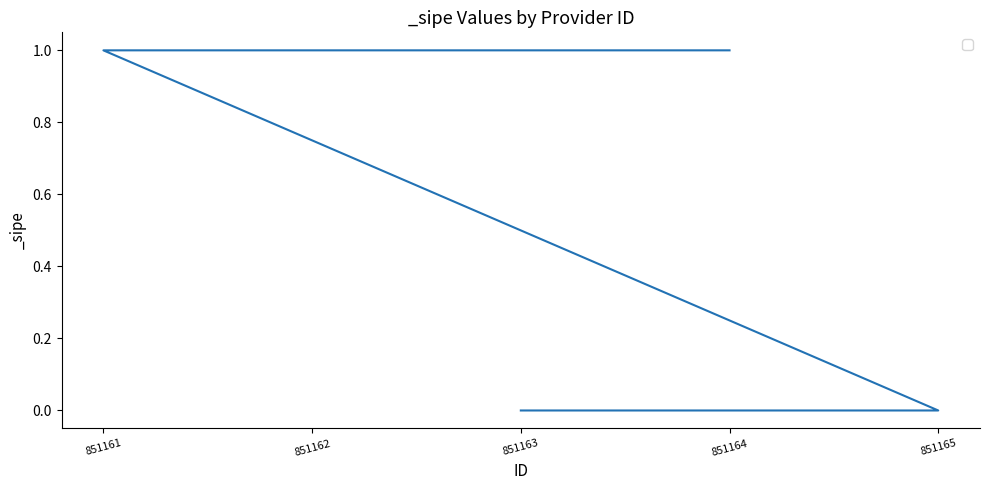

List the labels in order of value, largest first.

851161, 851162, 851164, 851163, 851165